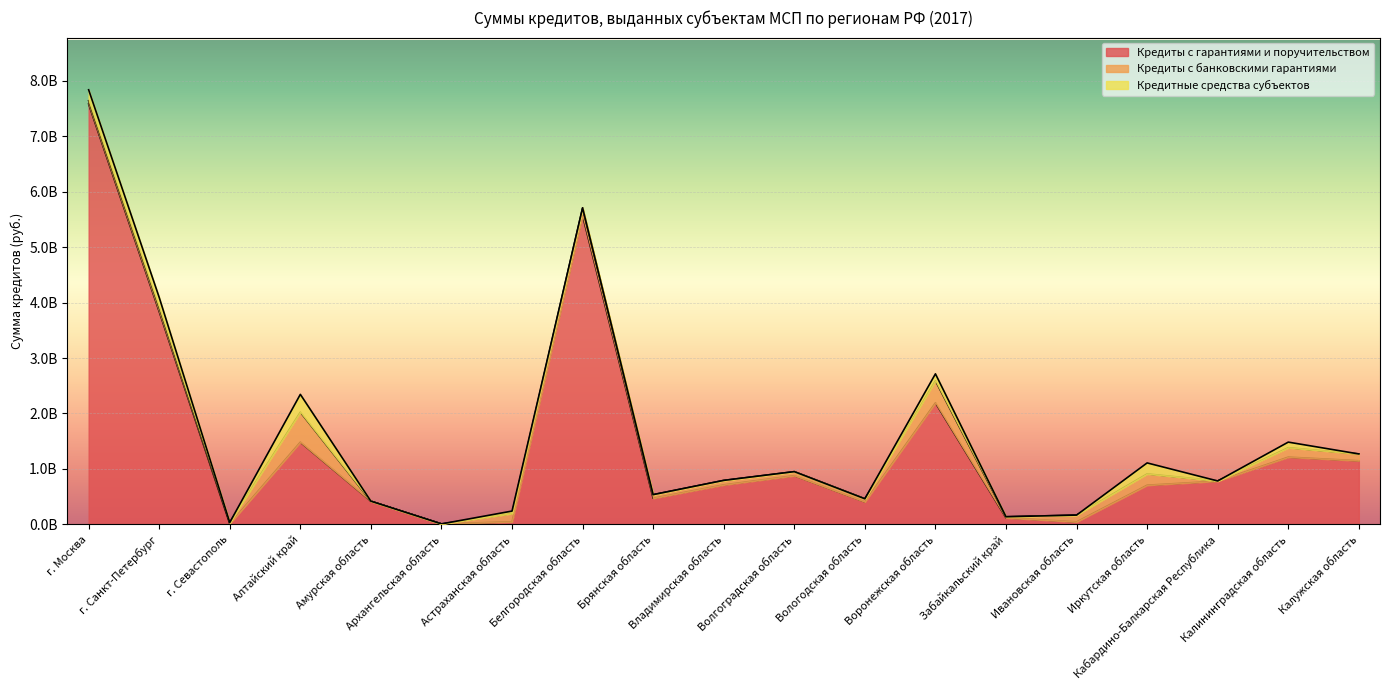

Is the value of Кредиты с банковскими гарантиями at Астраханская область greater than the value of Кредитные средства субъектов at Воронежская область?

Yes